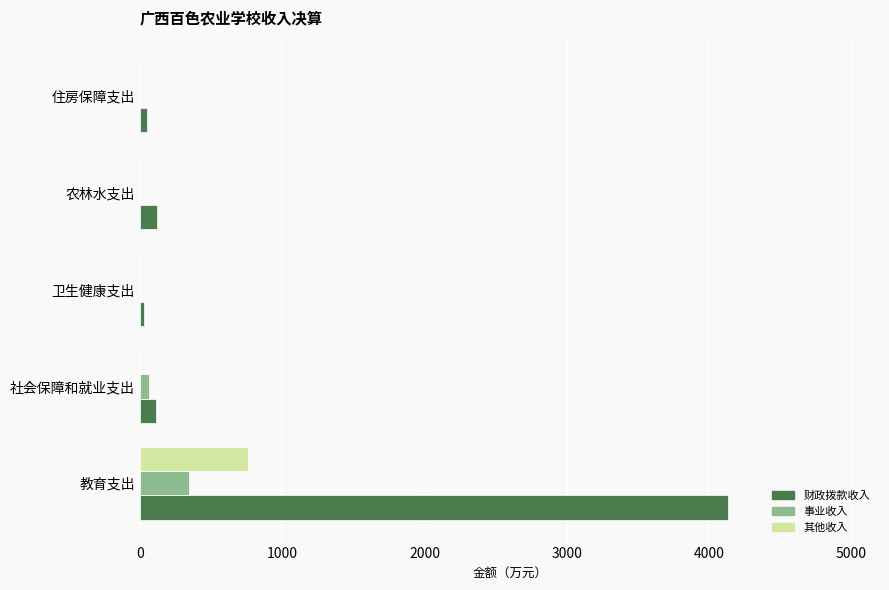

True or false: 其他收入 has a value of 759.0 at 教育支出.

True